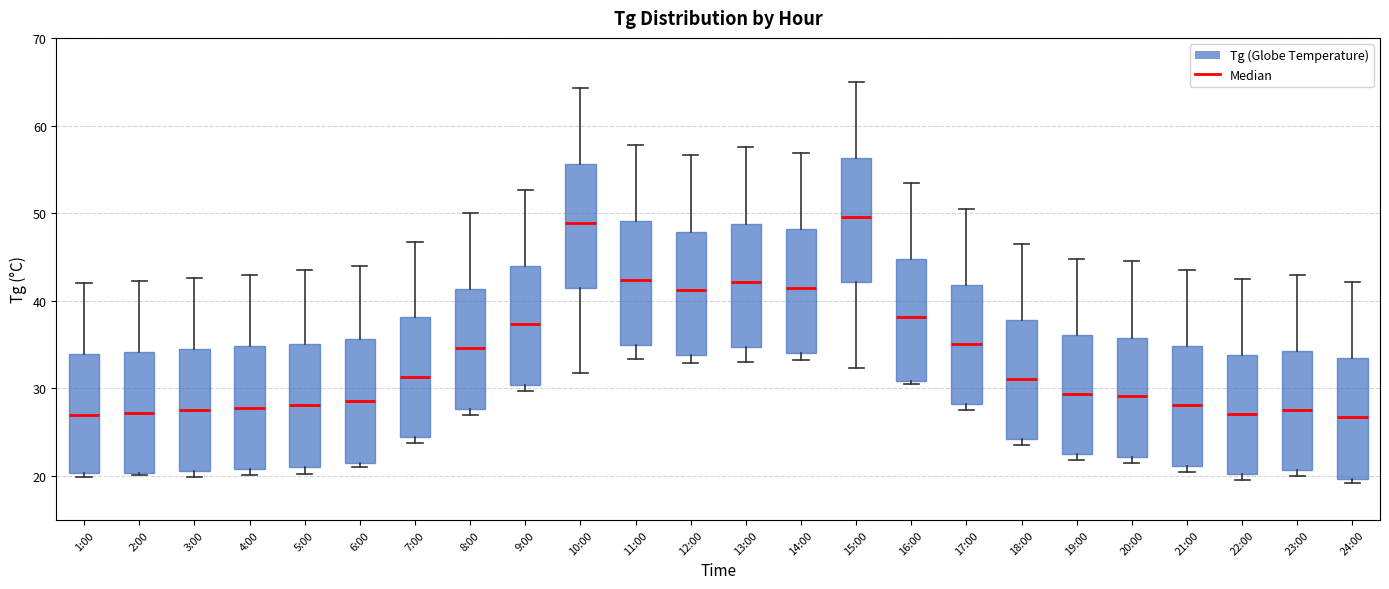

Where is the upper edge of the box for 19:00 on the y-axis? The values are not printed on the chart, so give them approximately, as read against the axis.

36